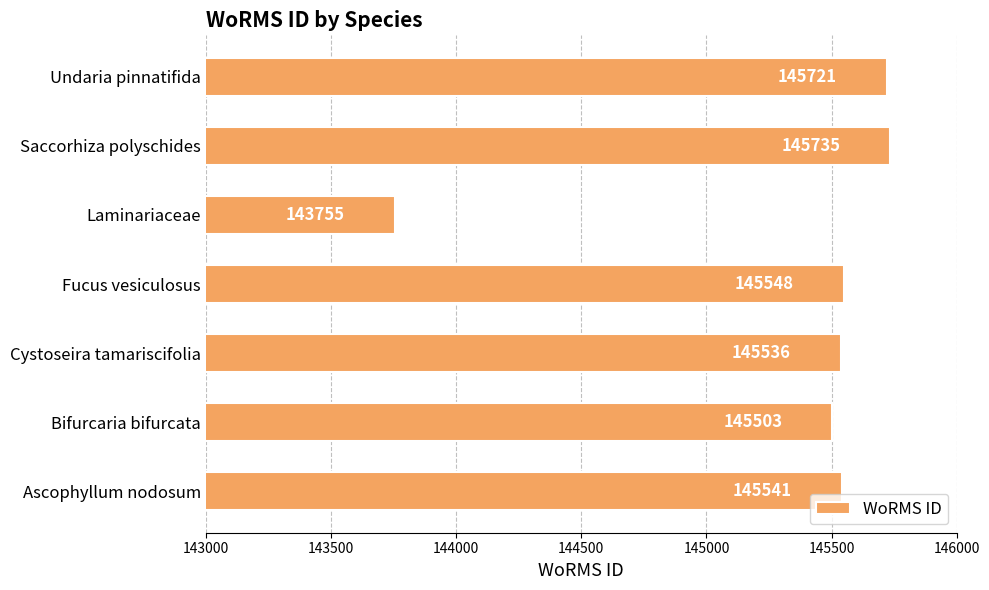

Rank the categories by value from highest to lowest.

Saccorhiza polyschides, Undaria pinnatifida, Fucus vesiculosus, Ascophyllum nodosum, Cystoseira tamariscifolia, Bifurcaria bifurcata, Laminariaceae